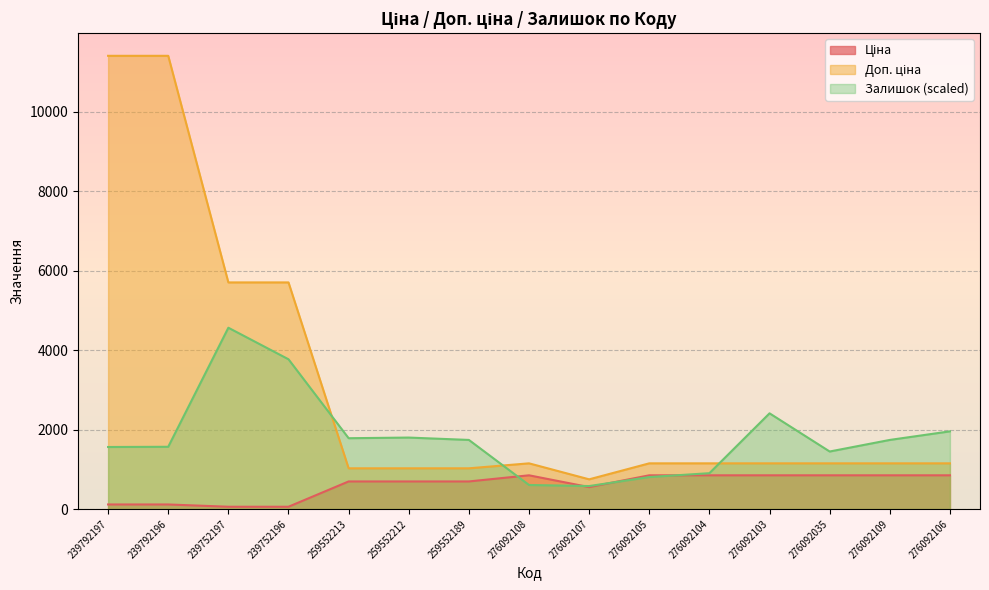

List the labels in order of Залишок value, smallest first.

276092107, 276092108, 276092105, 276092104, 276092035, 239792197, 239792196, 259552189, 276092109, 259552213, 259552212, 276092106, 276092103, 239752196, 239752197